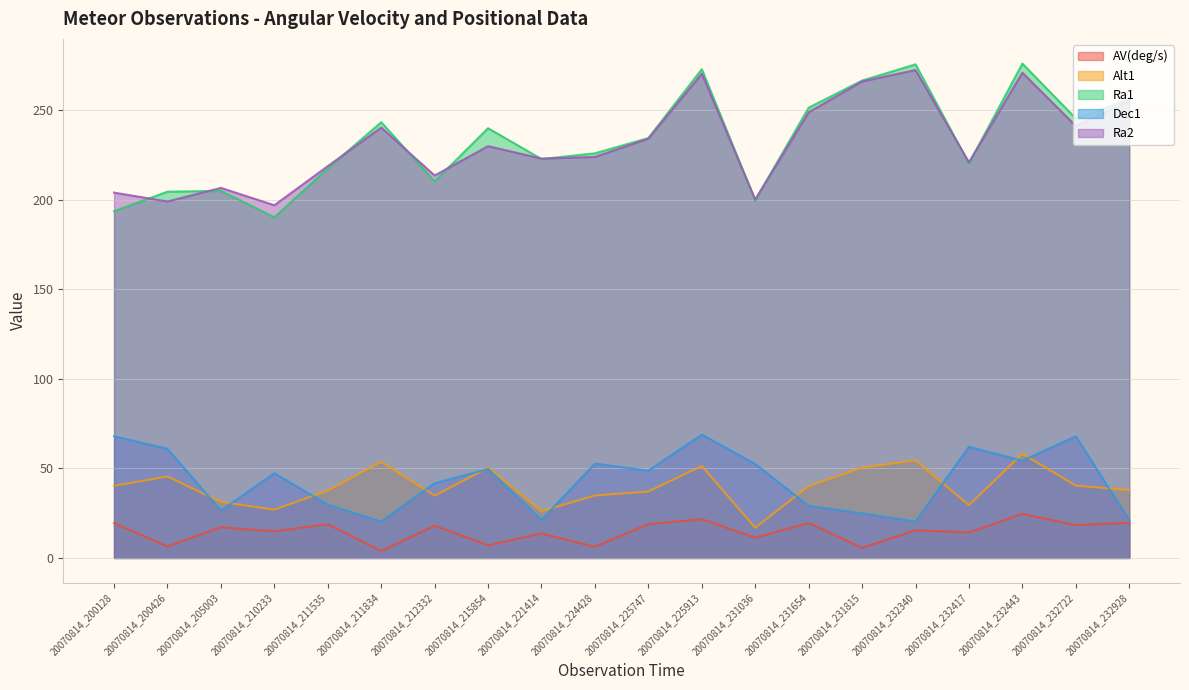

What is the difference between the Dec1 values at 20070814_232722 and 20070814_212332?

26.2